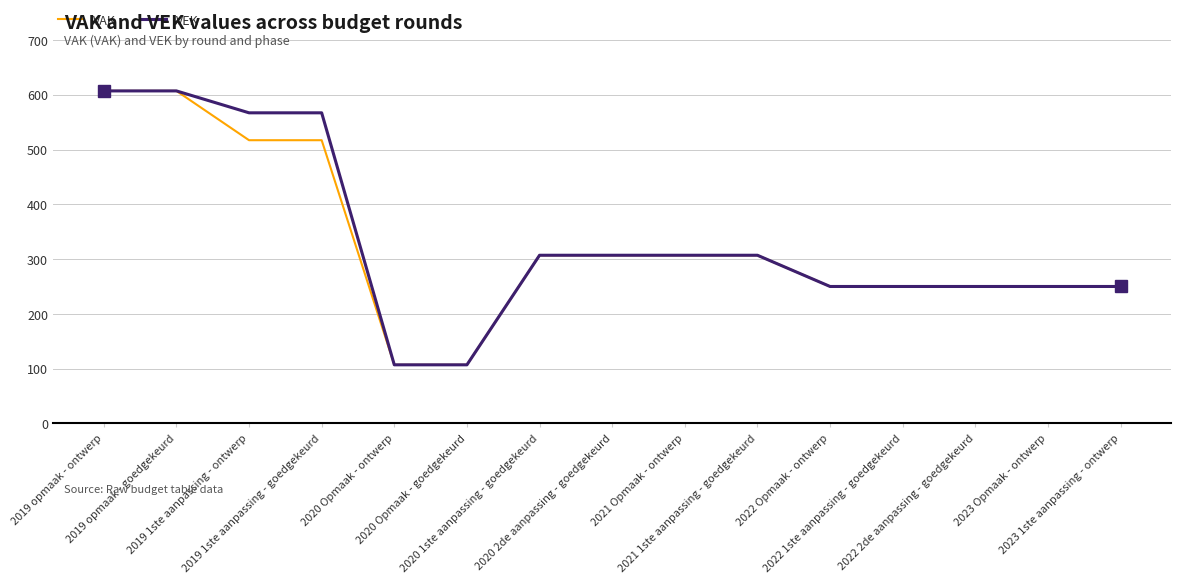

Reading left to right, what are all the values shown in this chart?

VAK: 607	607	517	517	107	107	307	307	307	307	250	250	250	250	250
VEK: 607	607	567	567	107	107	307	307	307	307	250	250	250	250	250